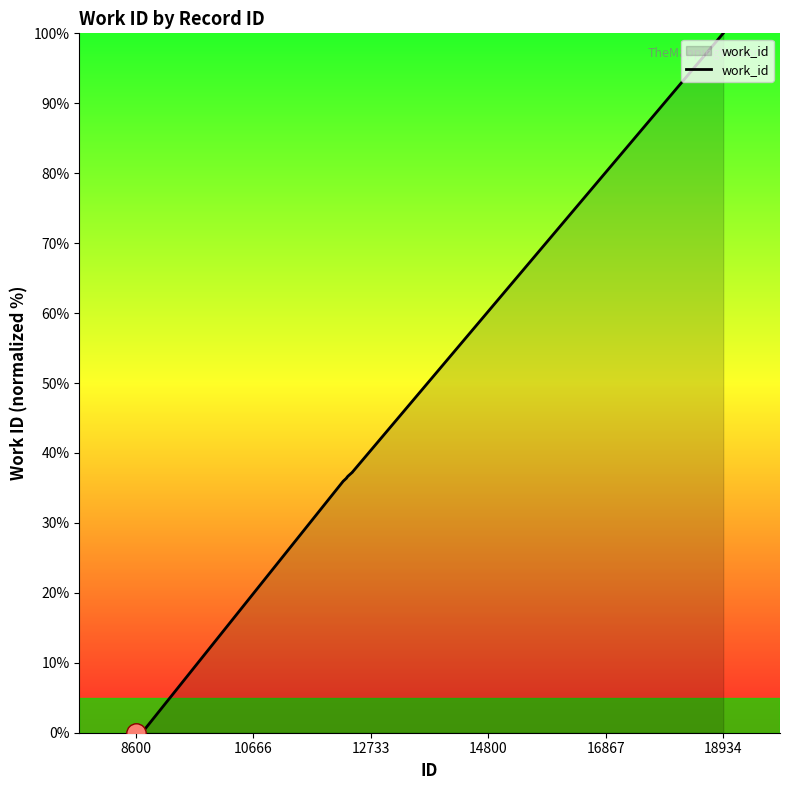

What is the maximum value shown in the chart?

100.0